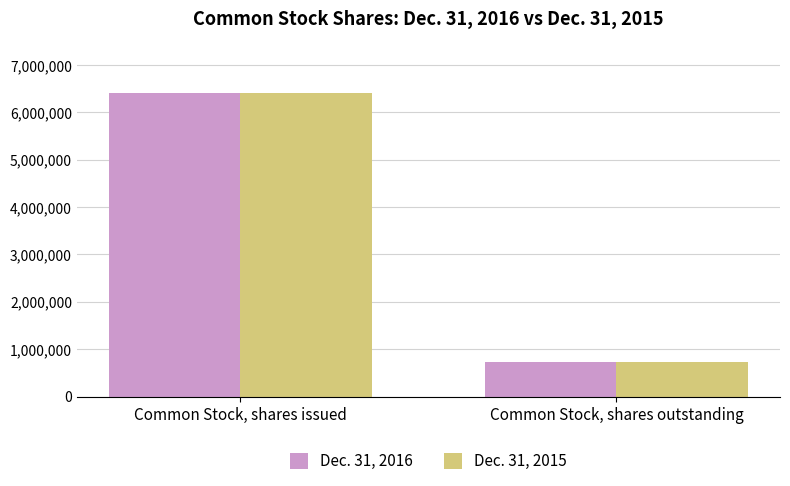

What is the minimum value shown in the chart?

723975